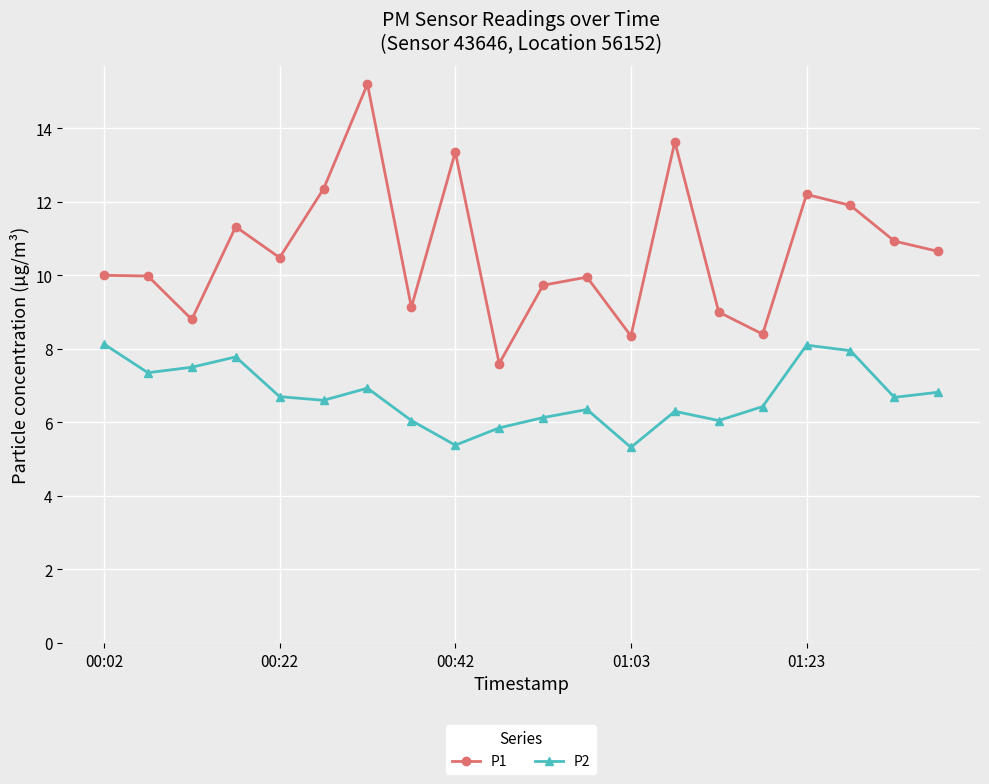

True or false: P2 and P1 cross at least once.

False